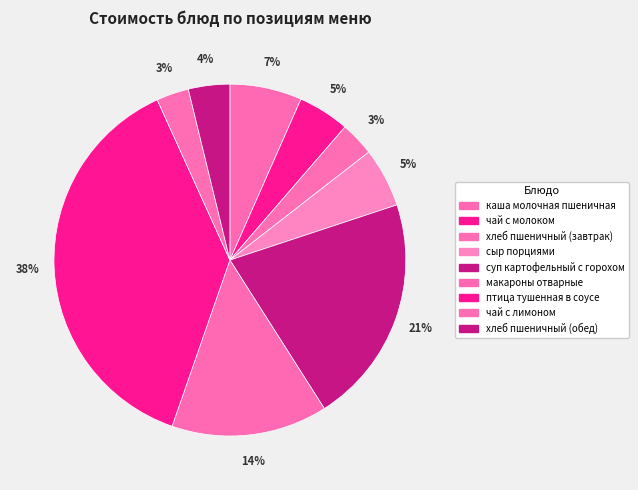

What is the change in value from чай с молоком to хлеб пшеничный (обед)?

-0.6